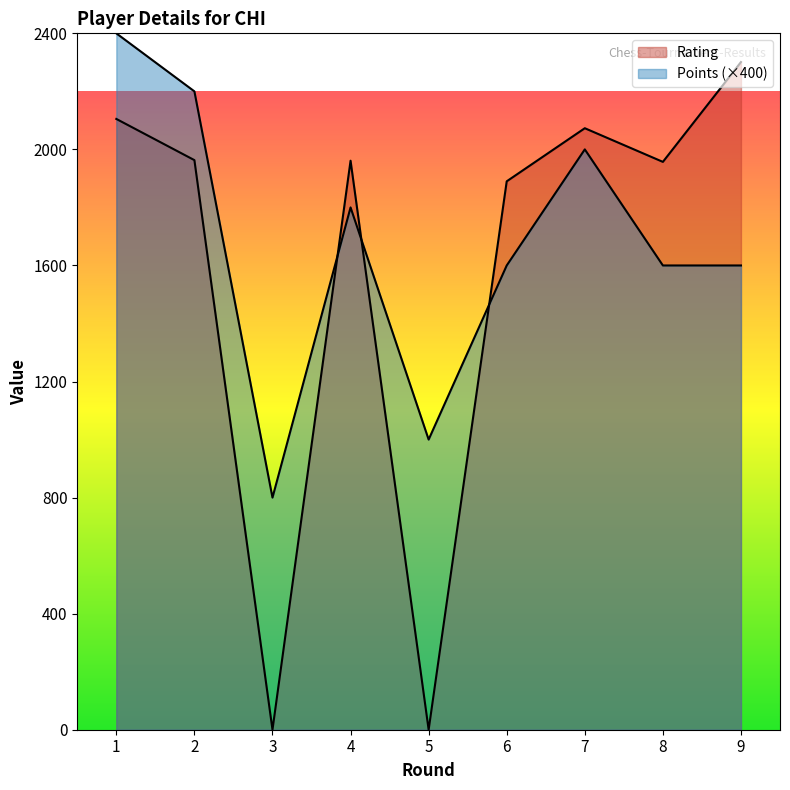

Which series has the largest total across all categories?

Points